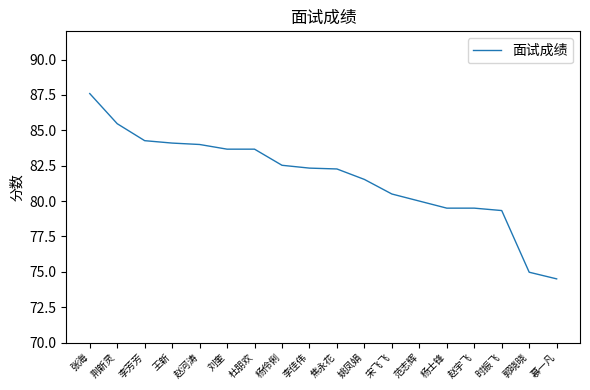

At which category does the chart reach its minimum across all series?

慕一凡